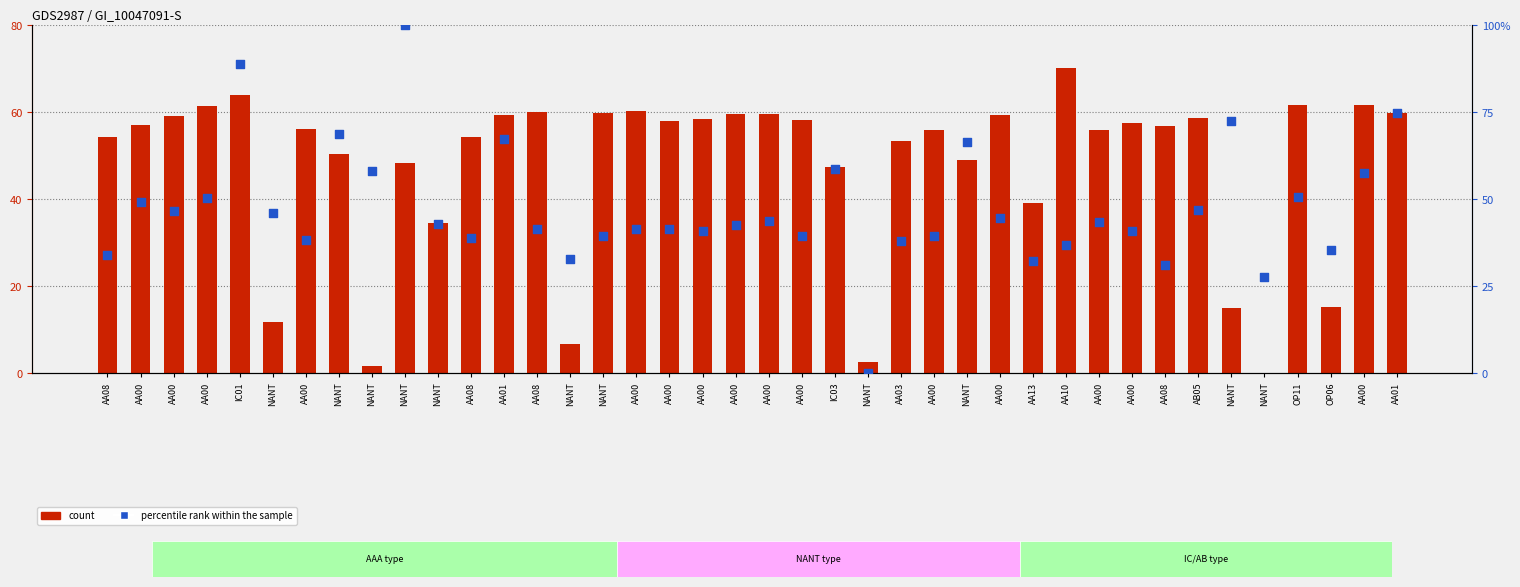

Which series has the largest Y range (max minus min)?

percentile rank within the sample